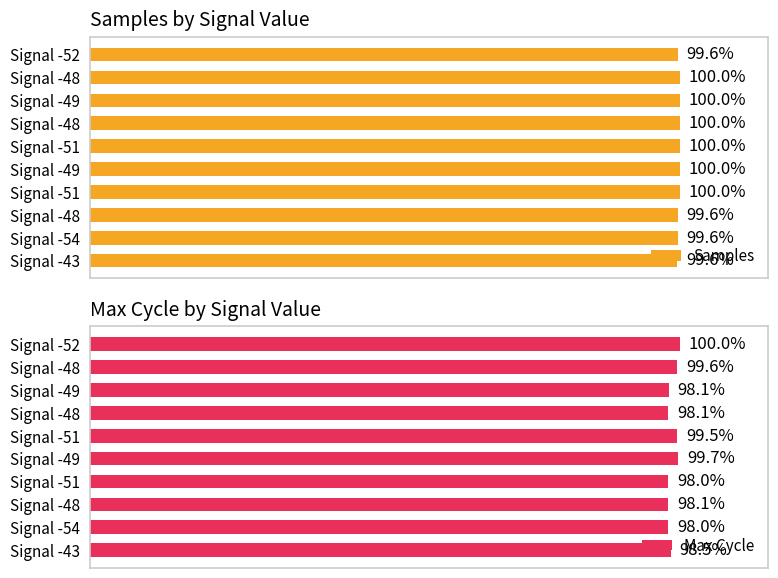

At how many categories does at least one series exceed 99?

10